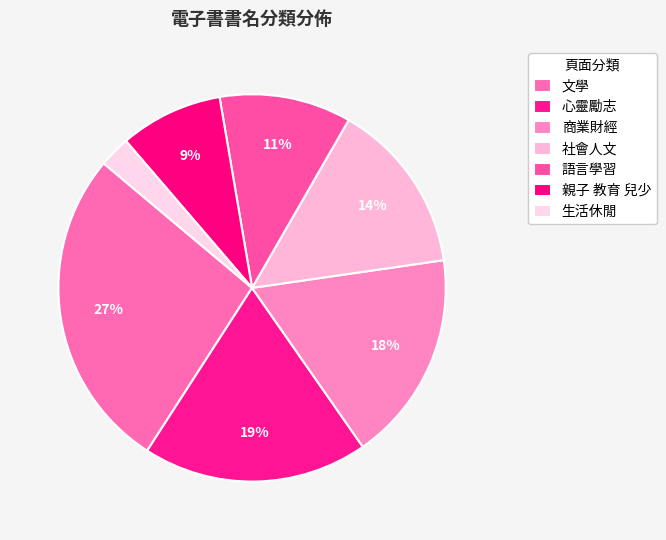

Is the sum of 心靈勵志 and 社會人文 greater than half?

No